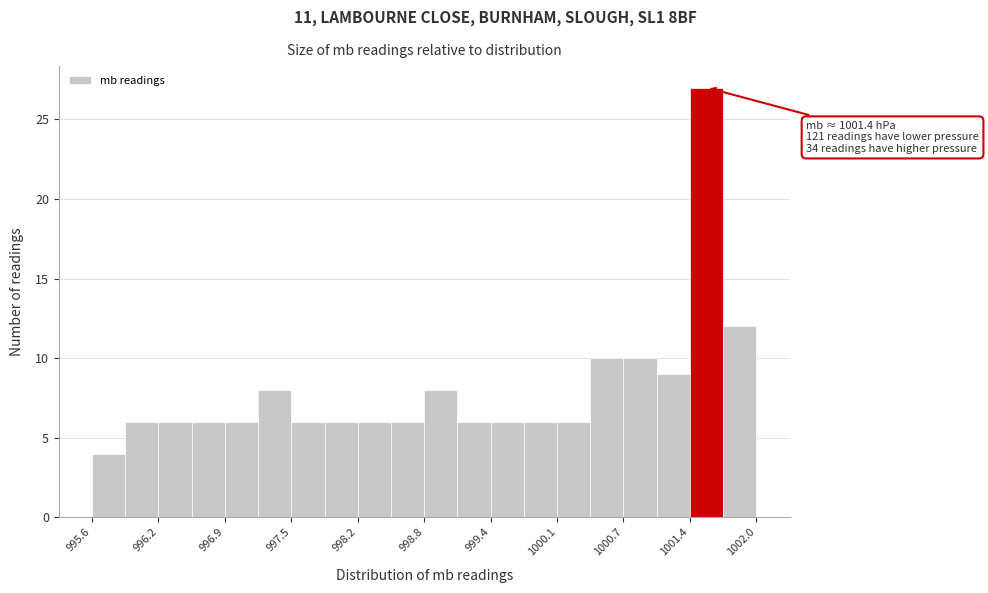

Read against the x-axis, roughly where is the centre of the tallest bar?

1001.5